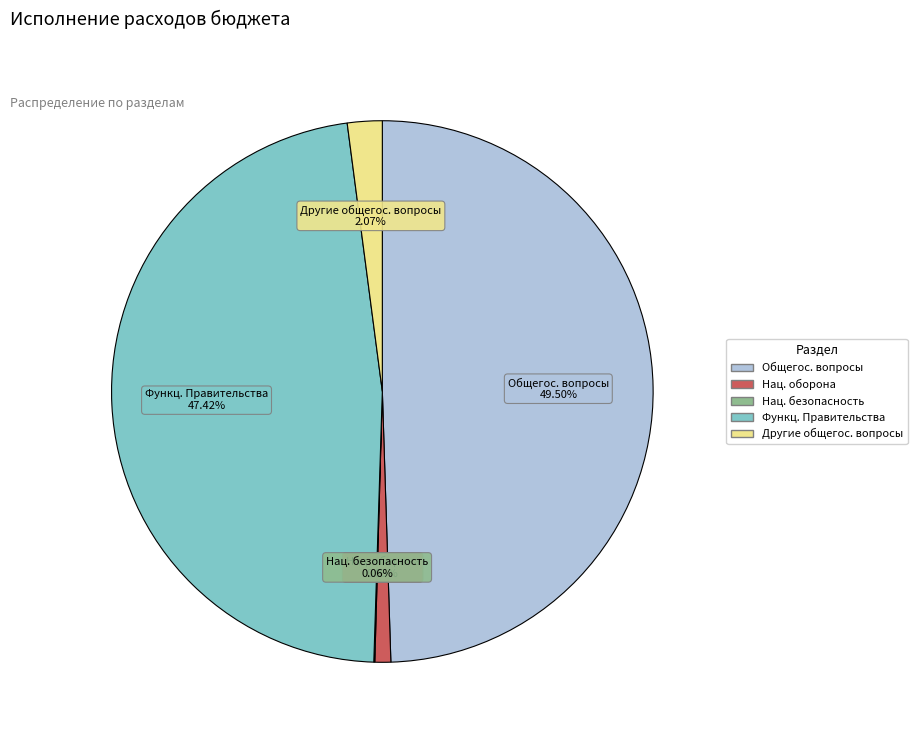

What is the largest slice in the pie chart?

Общегос. вопросы